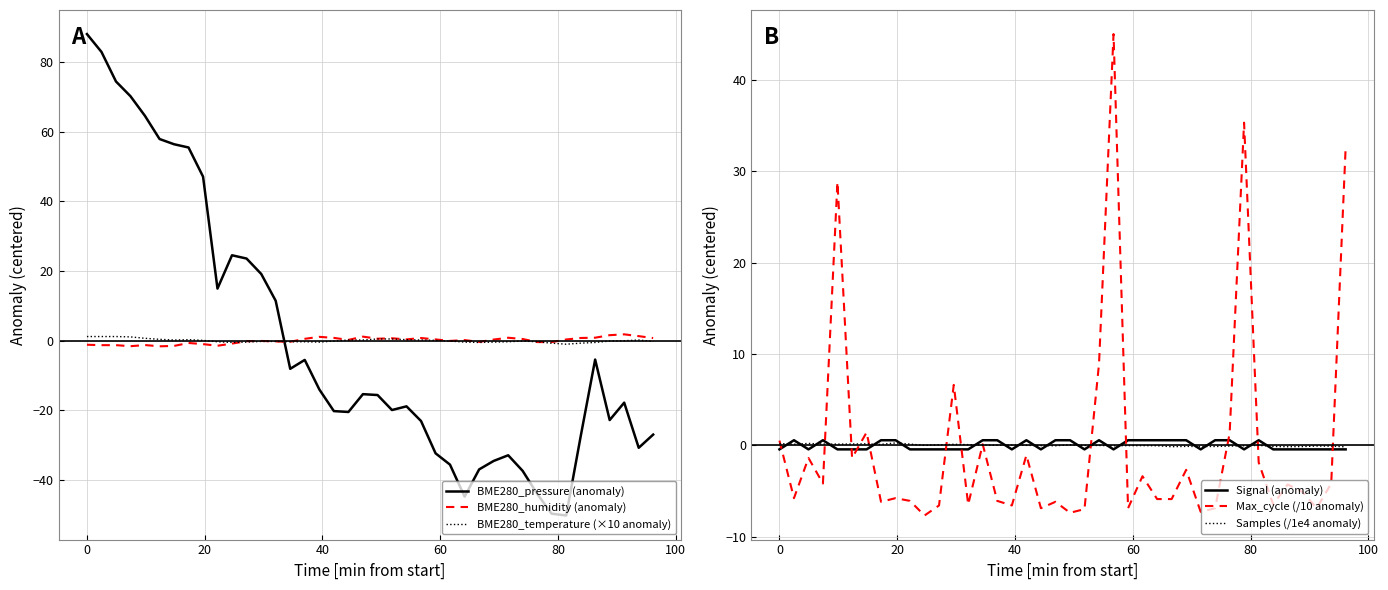

How many times do BME280_pressure (anomaly) and BME280_humidity (anomaly) cross each other?

1